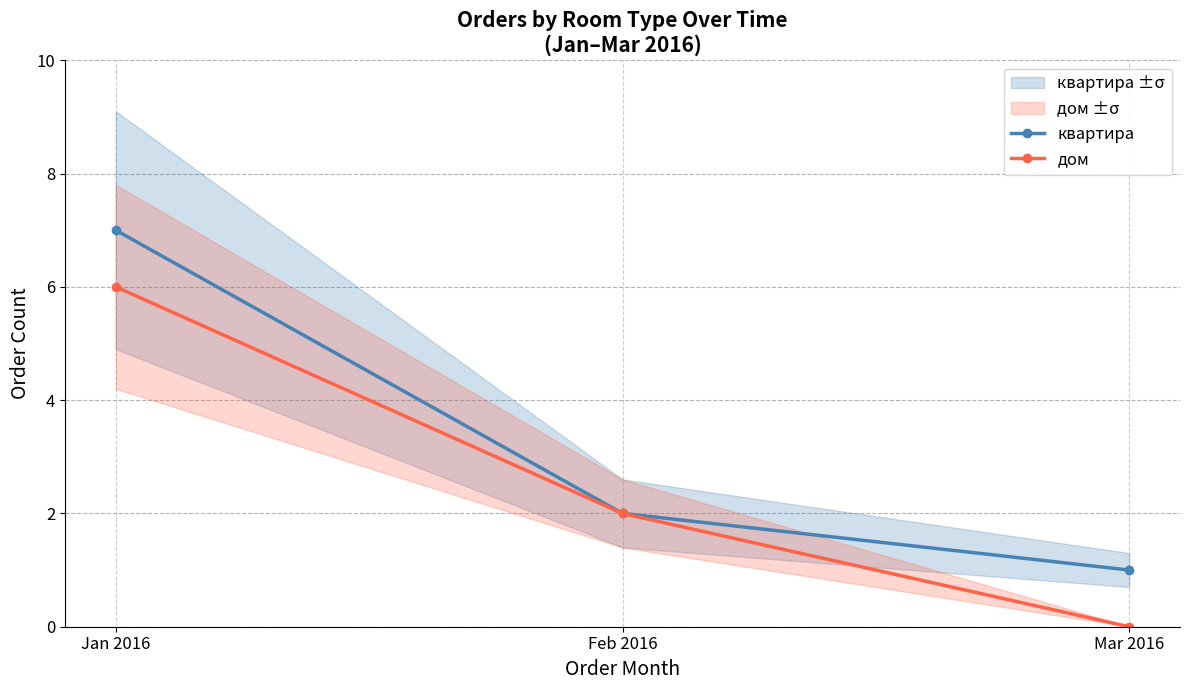

What is the difference between the maximum and second lowest values in the квартира series?

5